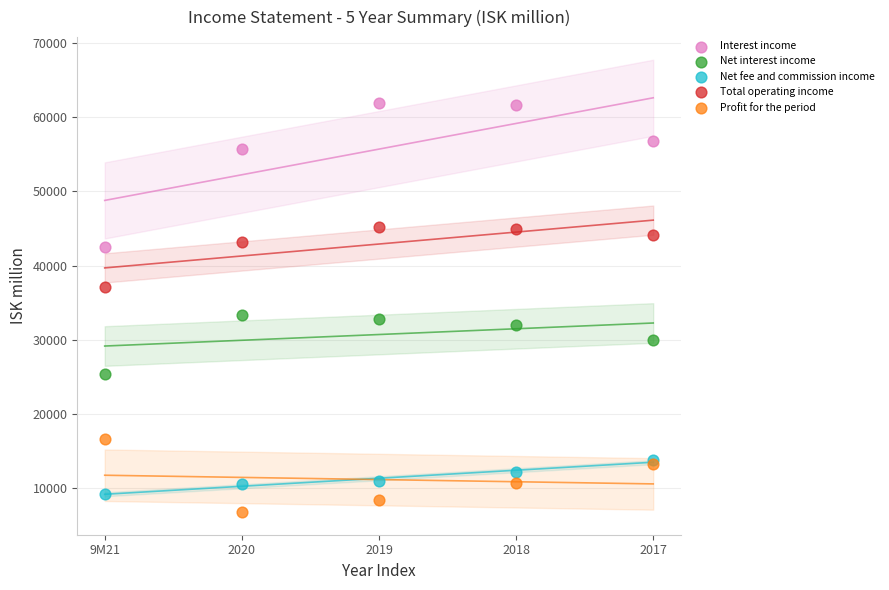

Which series has the largest Y range (max minus min)?

Interest income